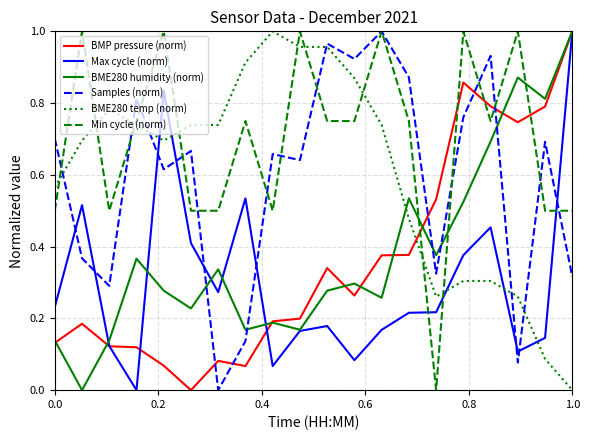

True or false: BME280 humidity (norm) and Samples (norm) cross at least once.

True